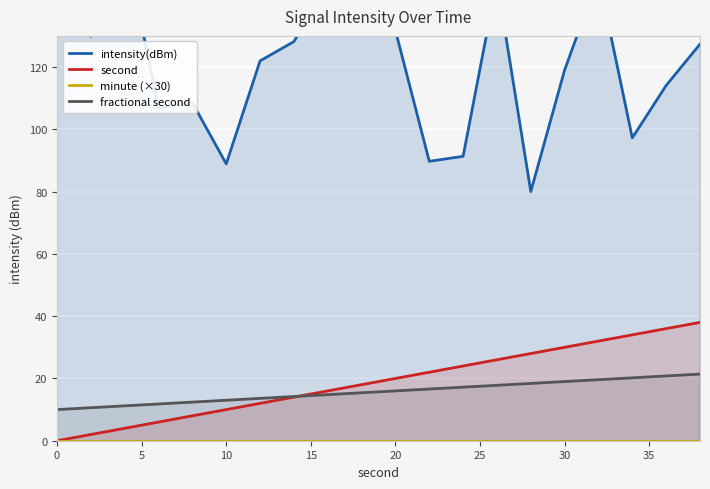

At how many categories does at least one series exceed 82?

19